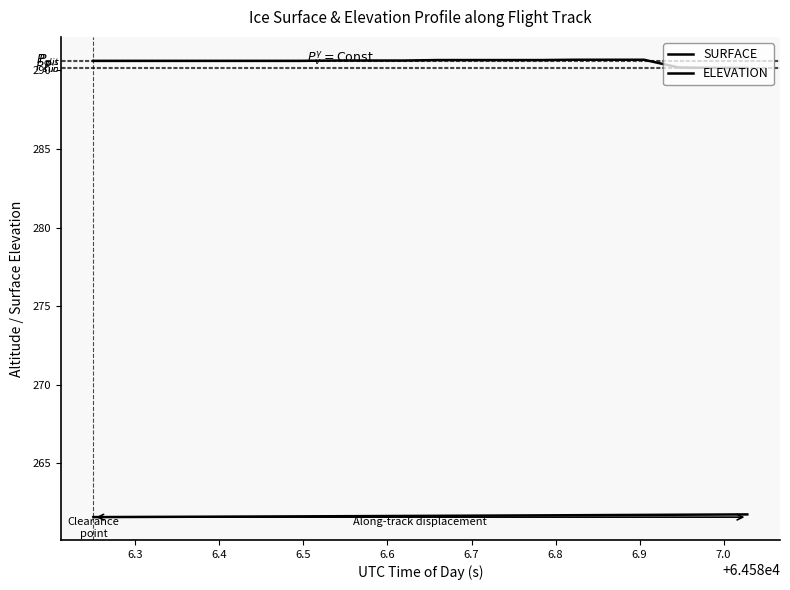

Is this an area chart (filled region under the line)?

No